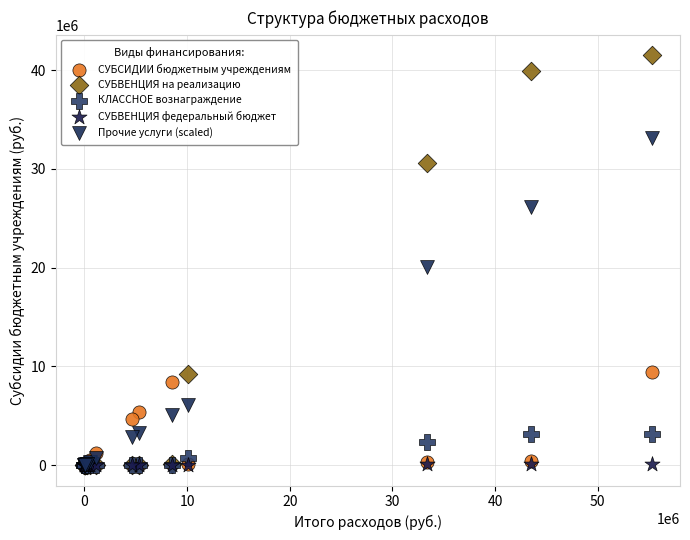

Which series contains the highest Y value?

СУБВЕНЦИЯ на реализацию